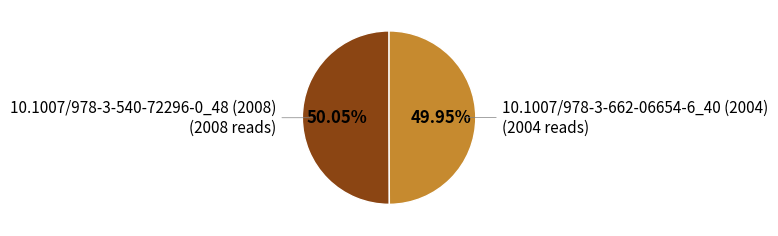

Does any single category account for the majority?

Yes